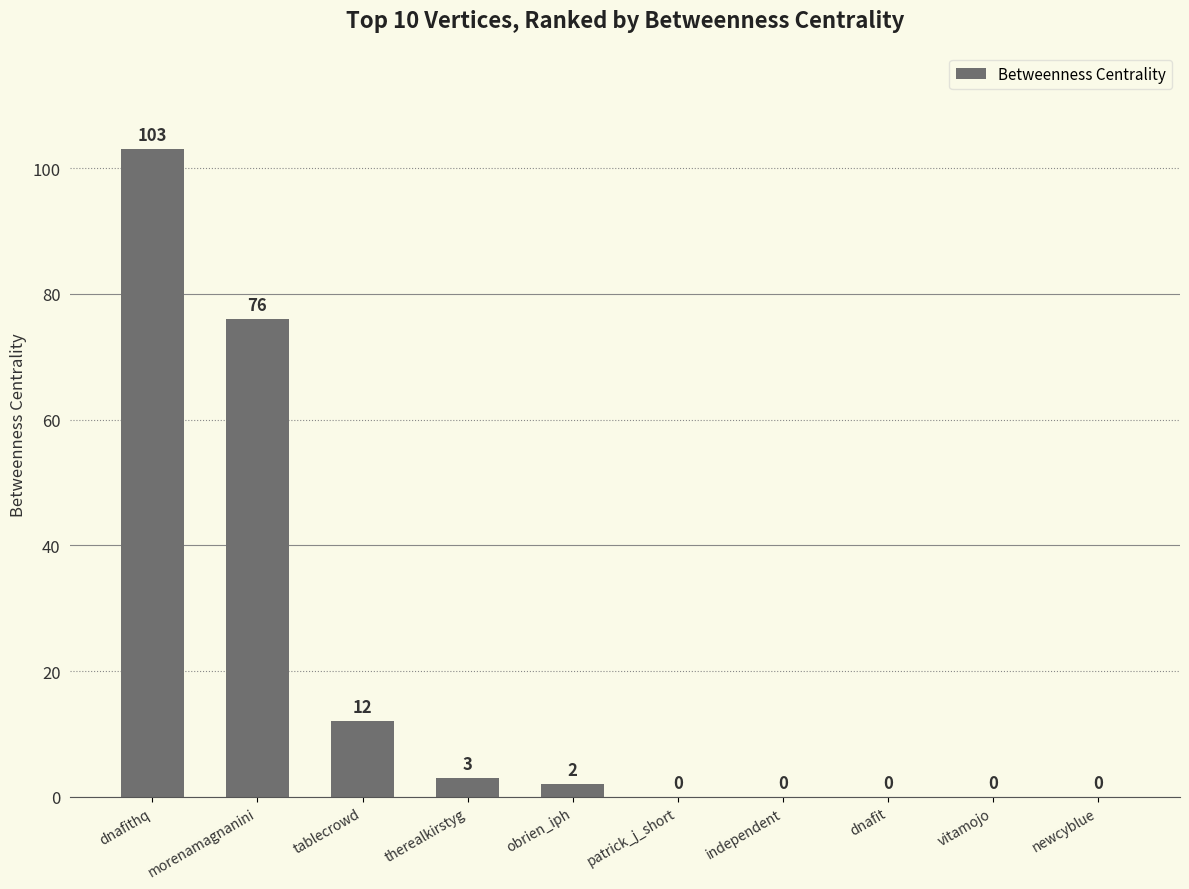

What is the greatest value displayed?

103